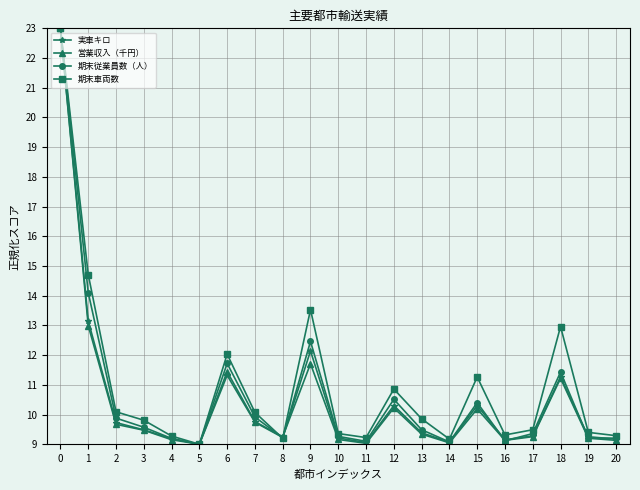

What is the total value across all series at 10?

37.0